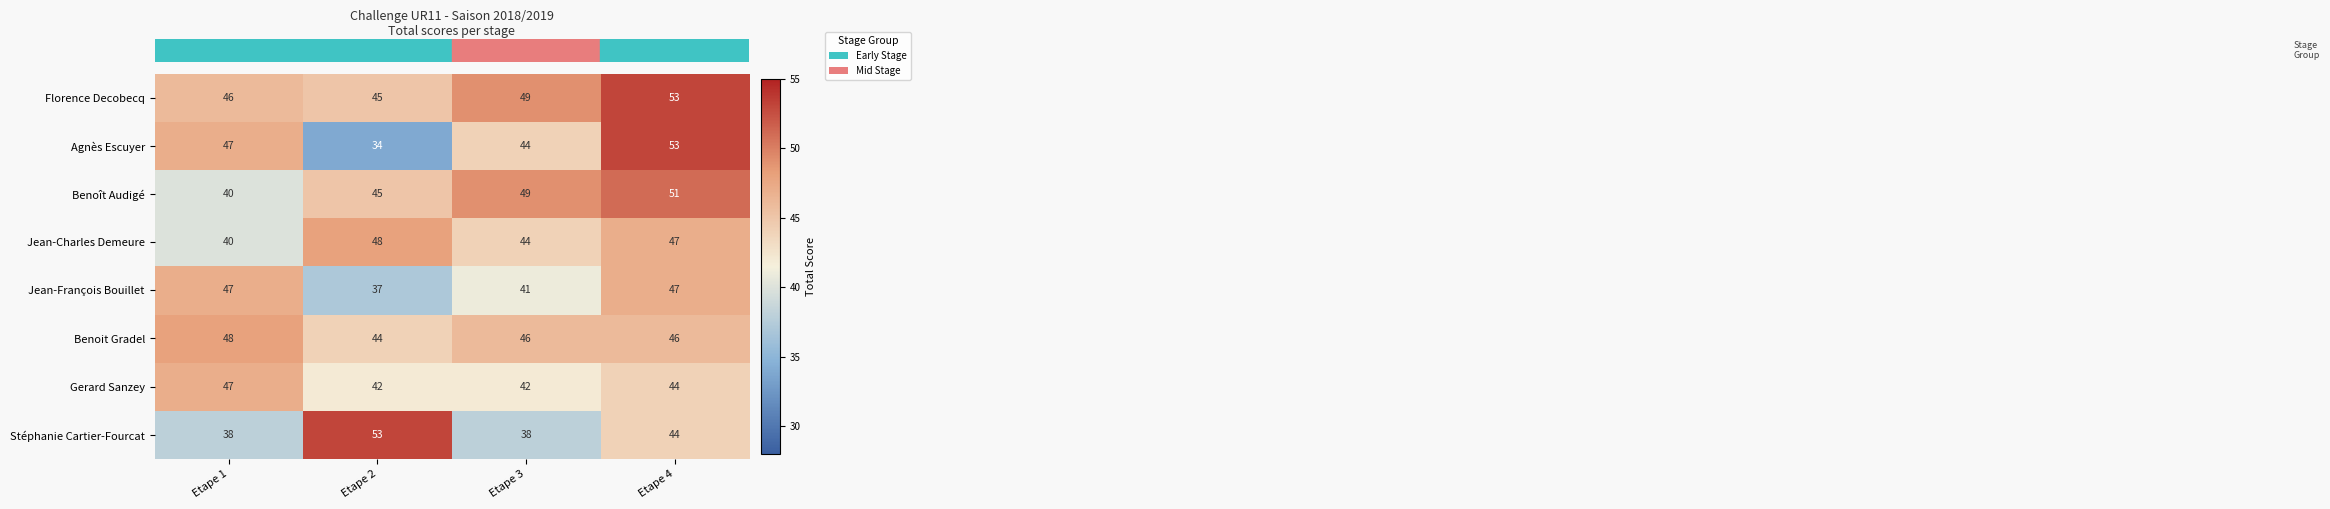

How many data points does each series have?

4